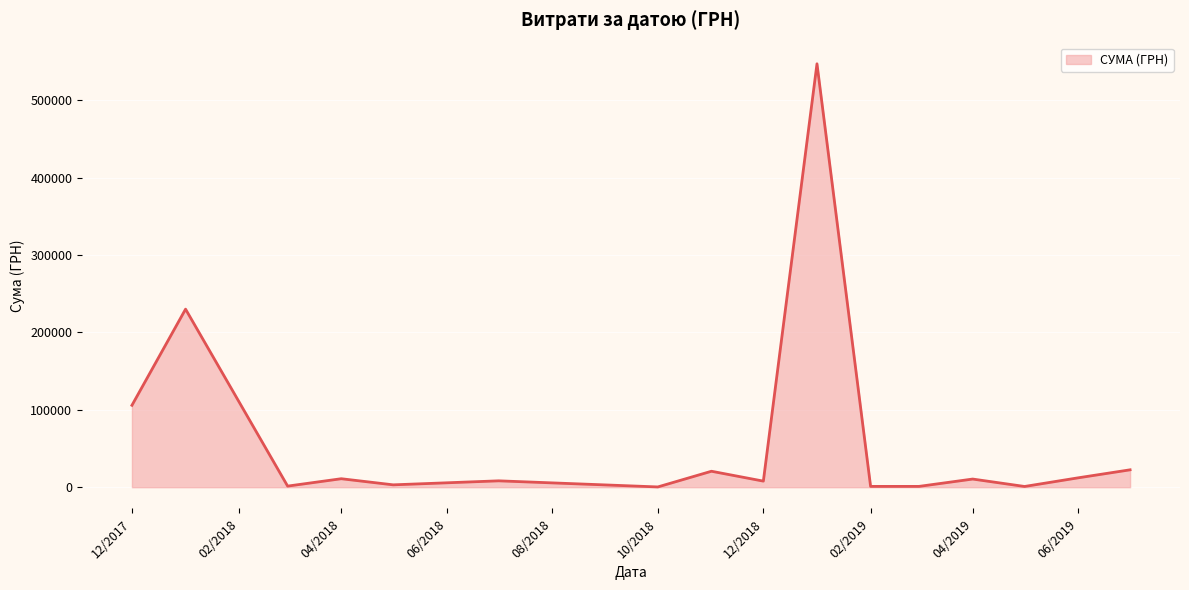

What is the difference between the maximum and minimum values?

546569.7